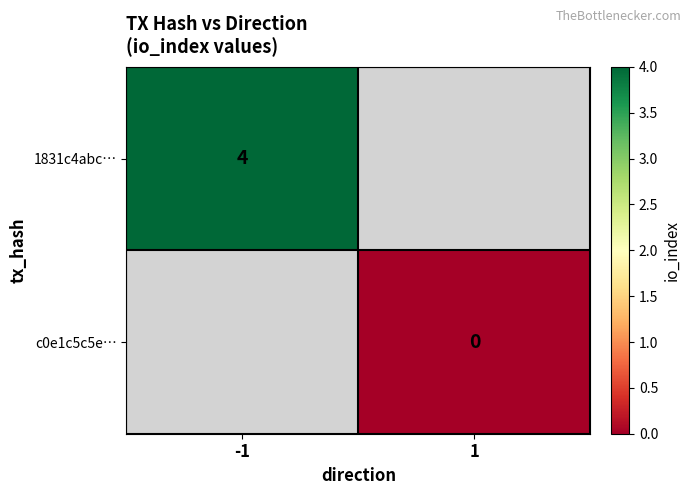

The value of 1831c4abc… at -1 is 4. True or false?

True